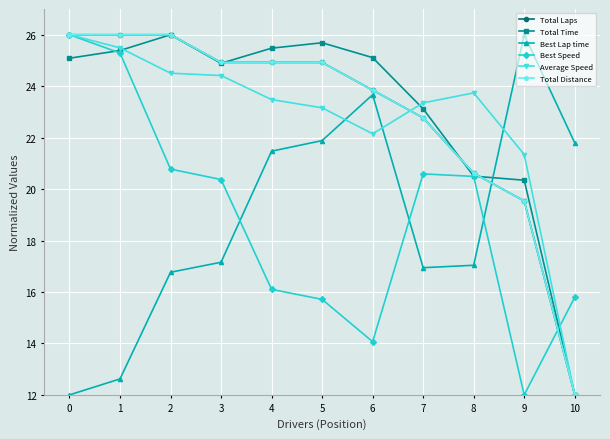

Is this an area chart (filled region under the line)?

No